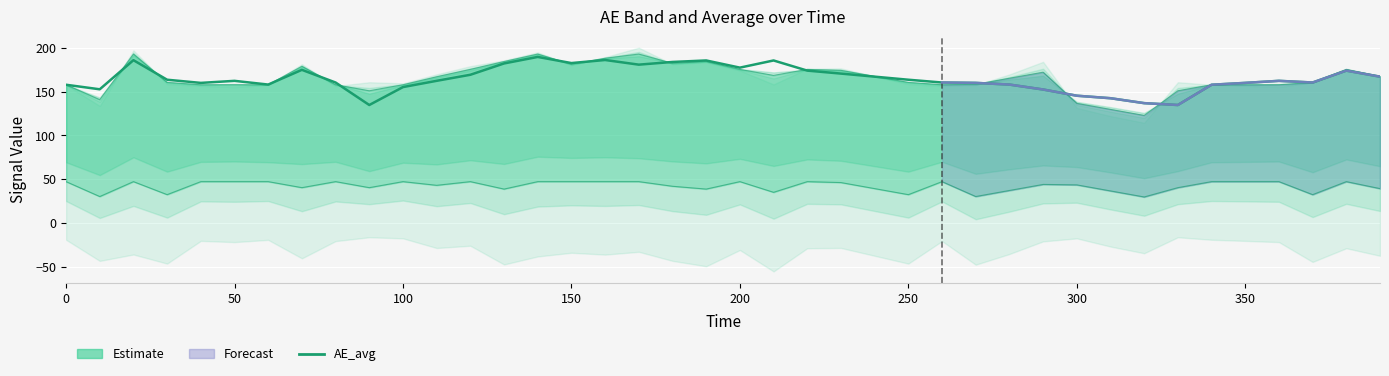

Is it true that AU_interp equals 66.6 at 34?

False